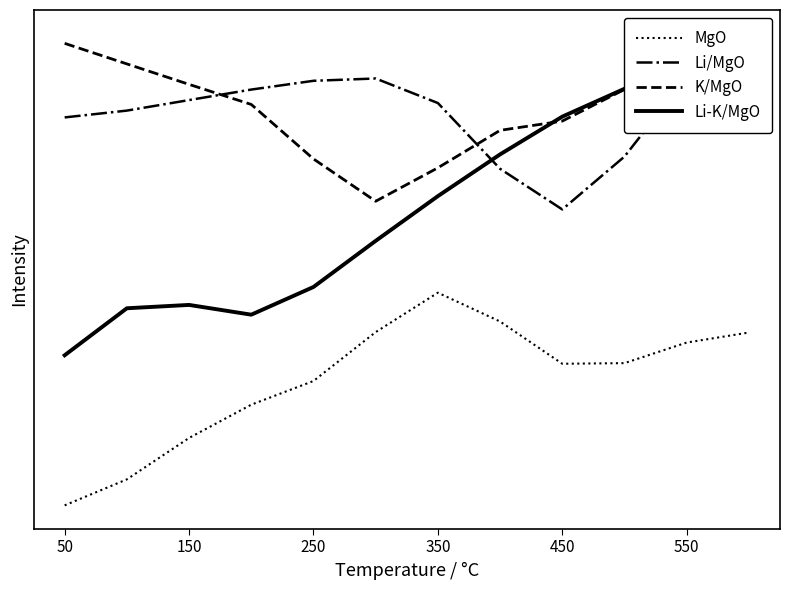

What is the difference between the second highest and second lowest values in the Li-K/MgO series?

0.5